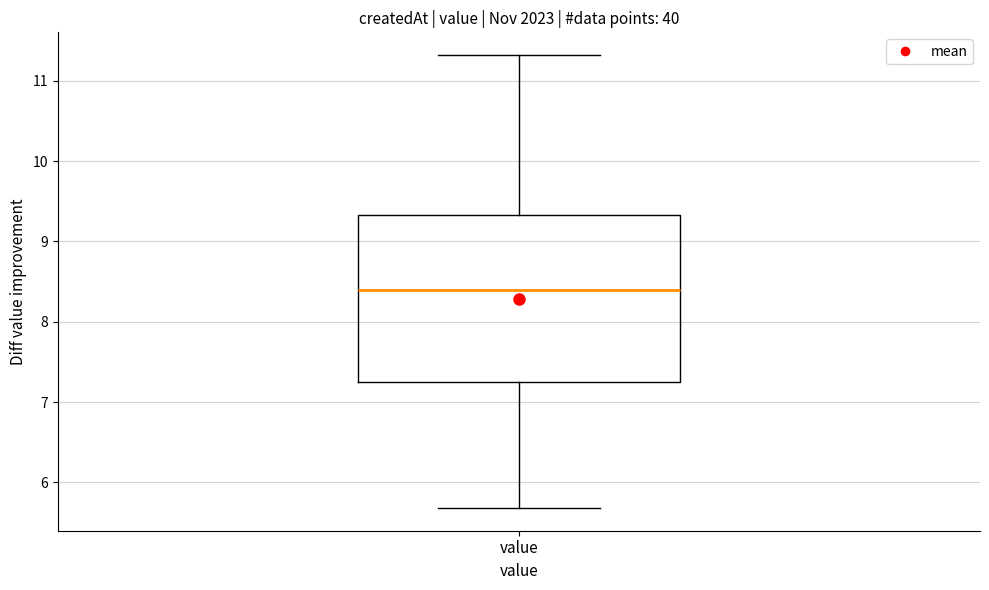

Read this box plot against the y-axis: the position of the median line, the range covered by the box, and the ends of both whiskers. The values are not printed on the chart, so give them approximately, as read against the axis.

median 8.4, box 7.3 to 9.3, whiskers 5.7 to 11.3